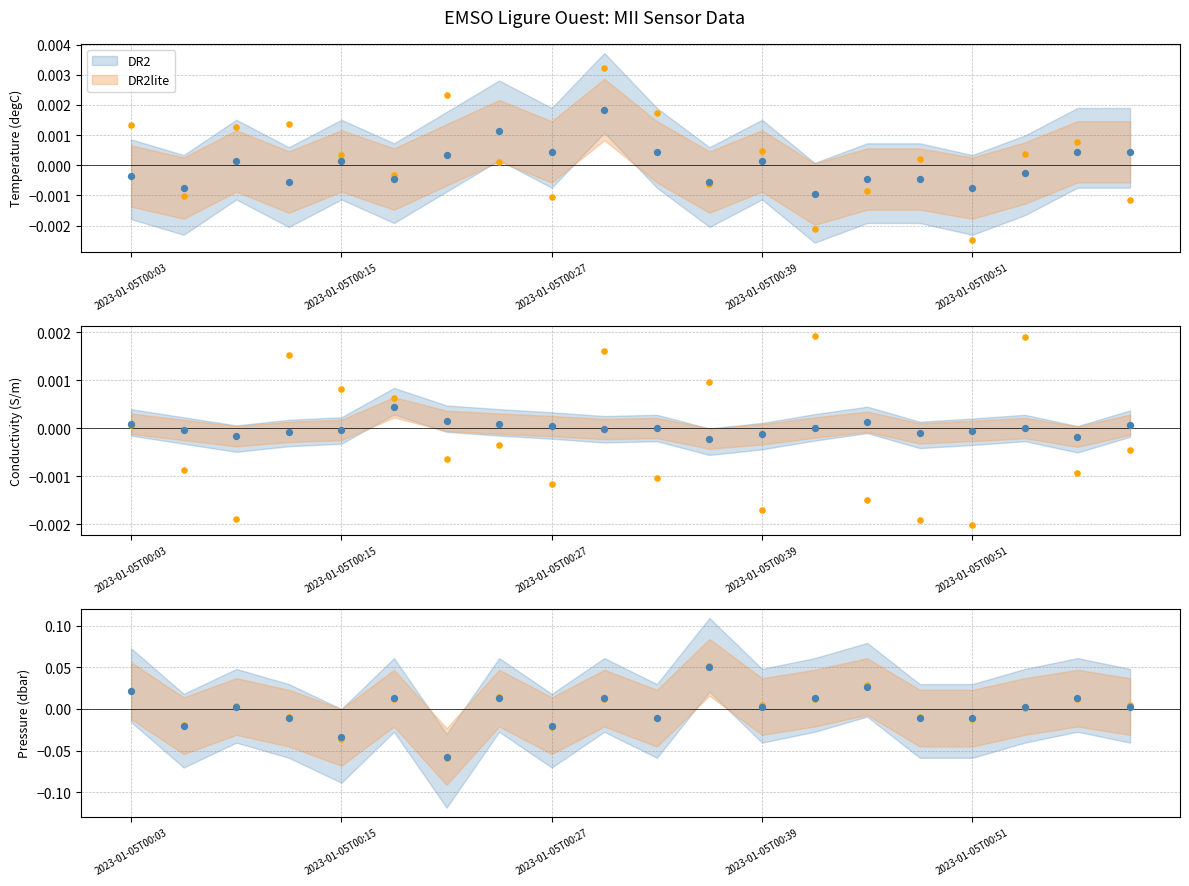

Which series reaches the maximum Y coordinate?

Pressure (dbar)